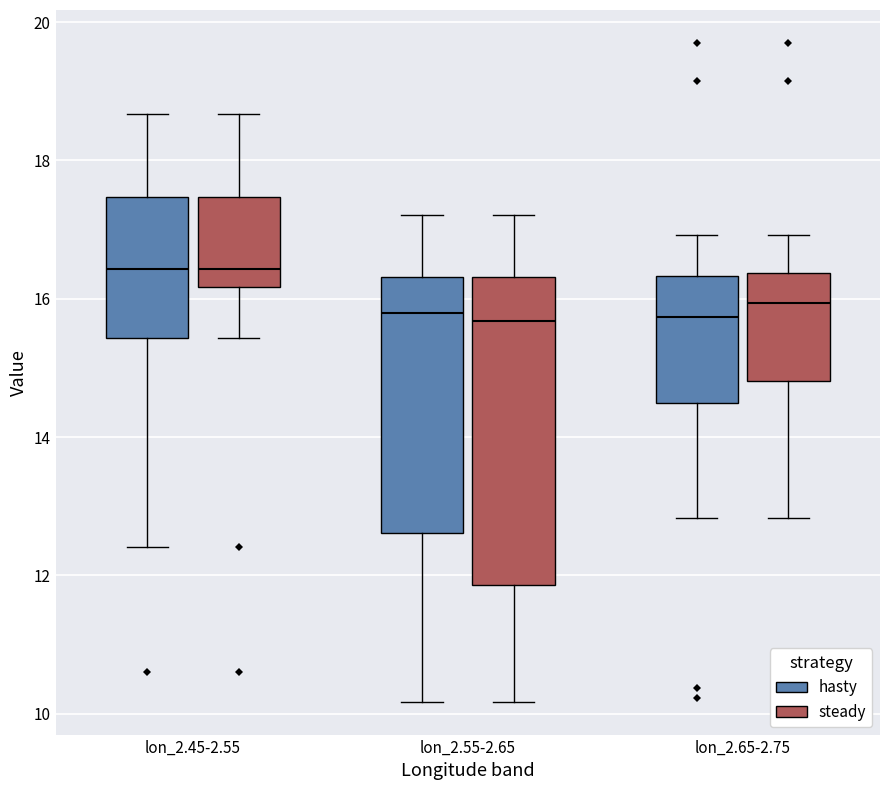

Reading left to right, read every box against the y-axis: the position of its median line, the range the box covers, and the ends of its whiskers. The values are not printed on the chart, so give them approximately, as read against the axis.

lon_2.45-2.55 (hasty): median 16.4, box 15.4 to 17.4, whiskers 12.4 to 18.6
lon_2.45-2.55 (steady): median 16.4, box 16.2 to 17.4, whiskers 15.4 to 18.6
lon_2.55-2.65 (hasty): median 15.8, box 12.6 to 16.4, whiskers 10.2 to 17.2
lon_2.55-2.65 (steady): median 15.6, box 11.8 to 16.4, whiskers 10.2 to 17.2
lon_2.65-2.75 (hasty): median 15.8, box 14.4 to 16.4, whiskers 12.8 to 17.0
lon_2.65-2.75 (steady): median 16.0, box 14.8 to 16.4, whiskers 12.8 to 17.0